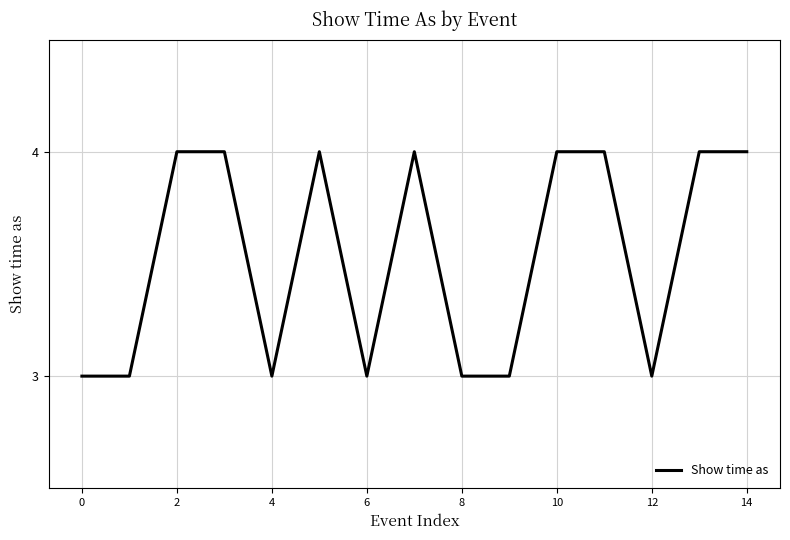

Does the chart display data point markers on the line(s)?

No